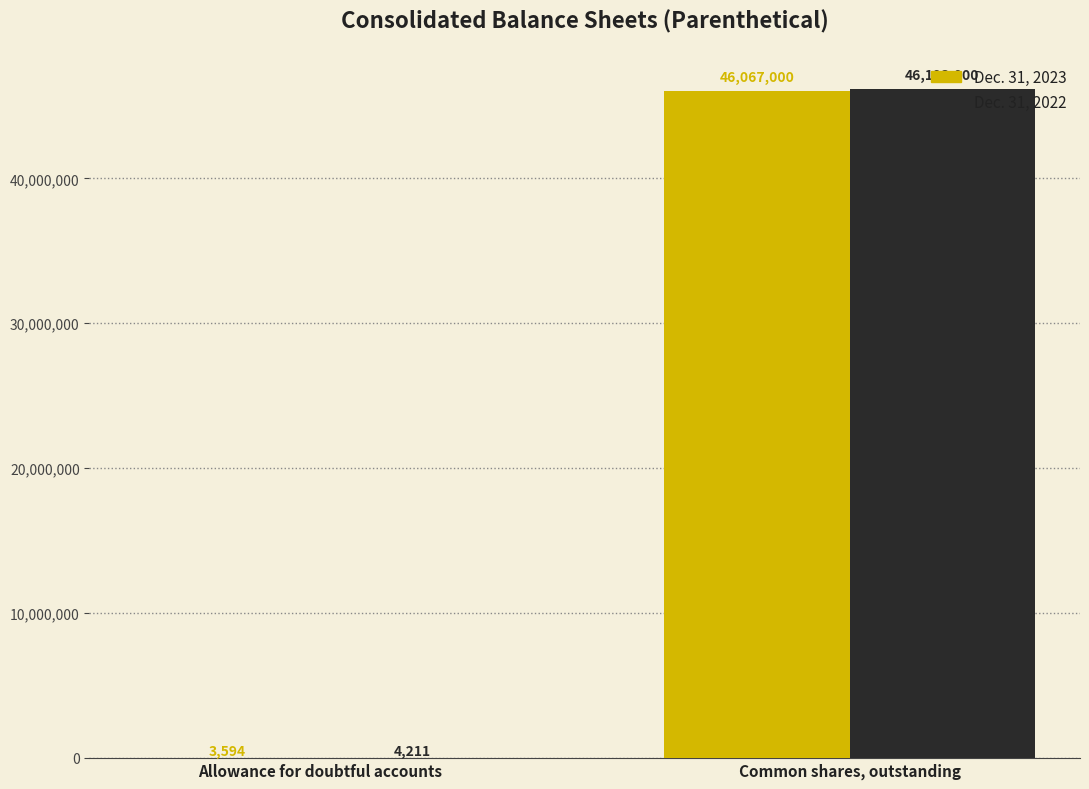

Between Allowance for doubtful accounts and Common shares, outstanding, which series saw the biggest shift?

Dec. 31, 2022